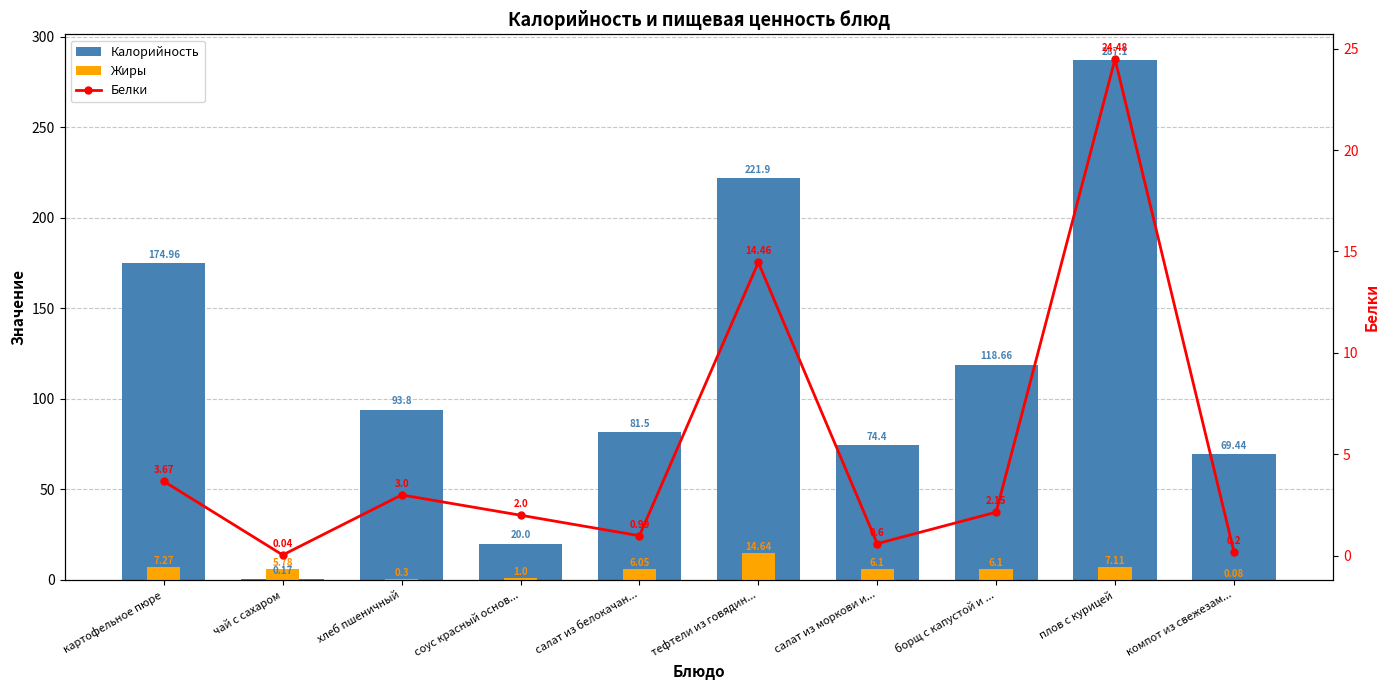

The Жиры series shows 4.1 at борщ с капустой и .... True or false?

False